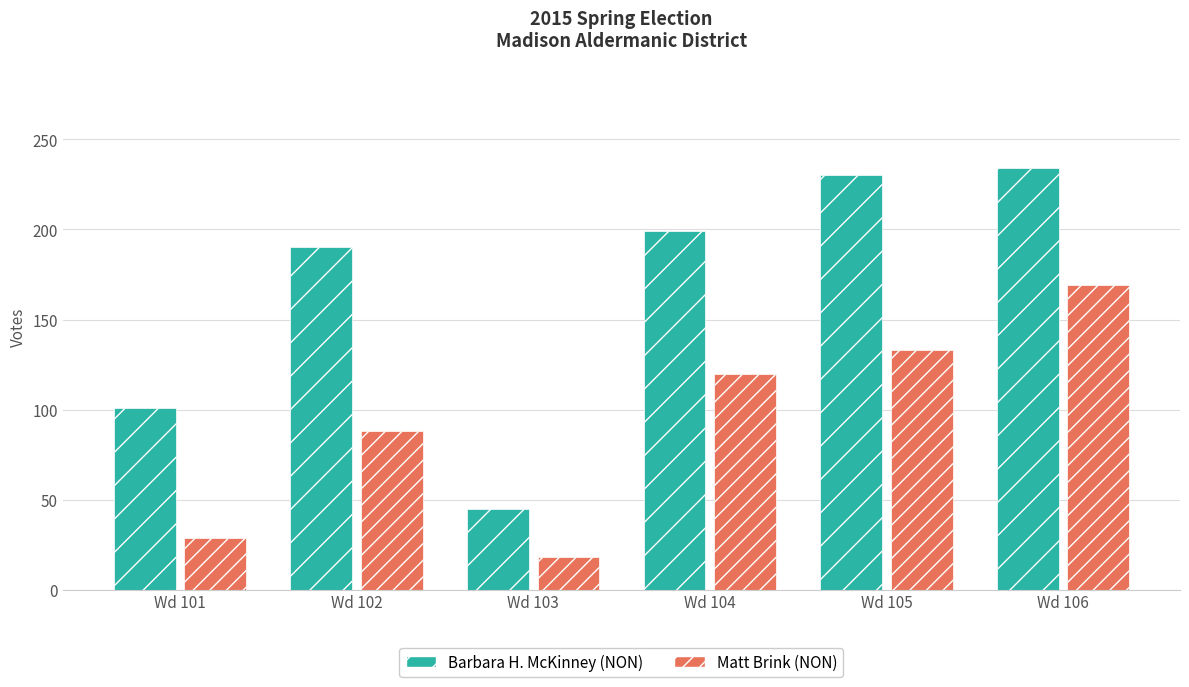

Which series changed the most between Wd 101 and Wd 102?

Barbara H. McKinney (NON)